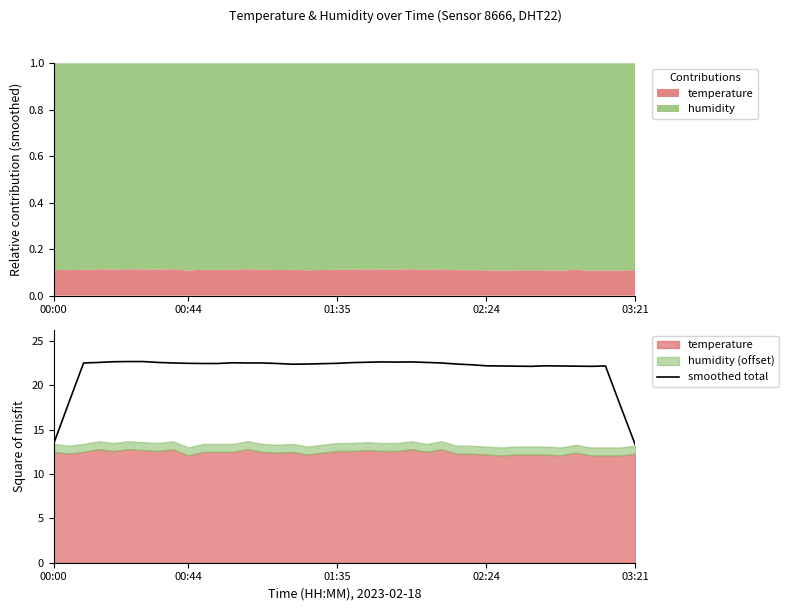

True or false: the data has more than 0 interior local peaks.

True